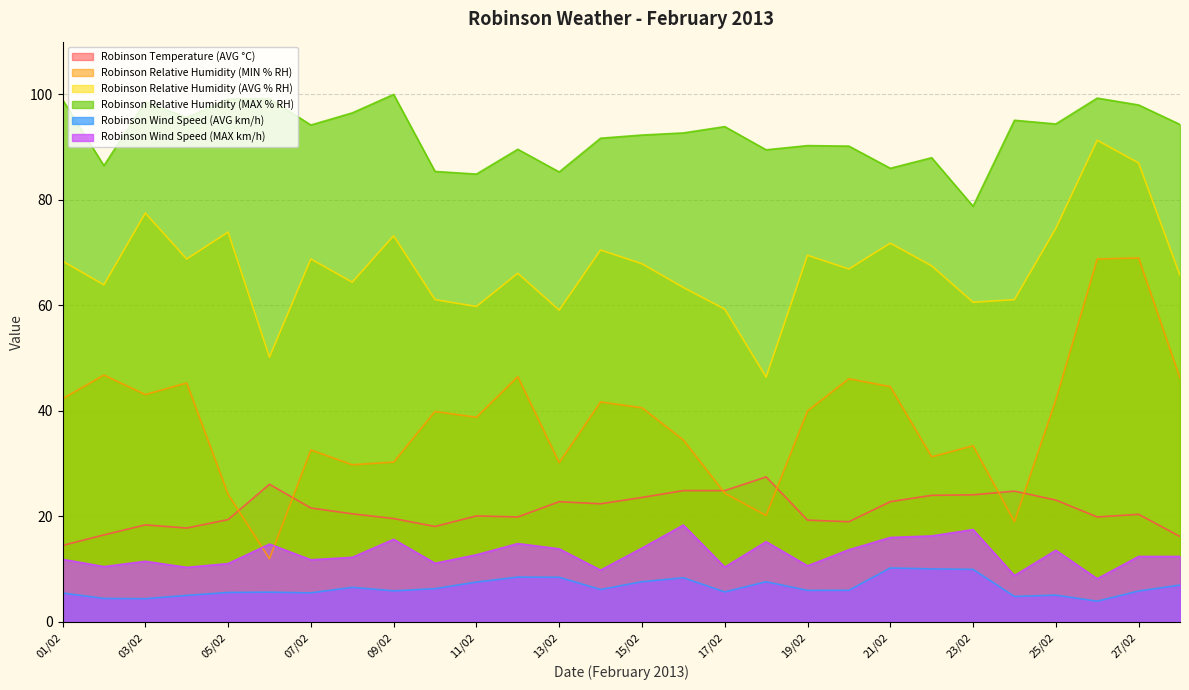

What are all the series names shown in the legend?

Robinson Temperature (AVG °C), Robinson Relative Humidity (MIN % RH), Robinson Relative Humidity (AVG % RH), Robinson Relative Humidity (MAX % RH), Robinson Wind Speed (AVG km/h), Robinson Wind Speed (MAX km/h)